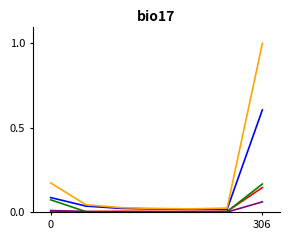

What is the greatest value displayed?

1.0